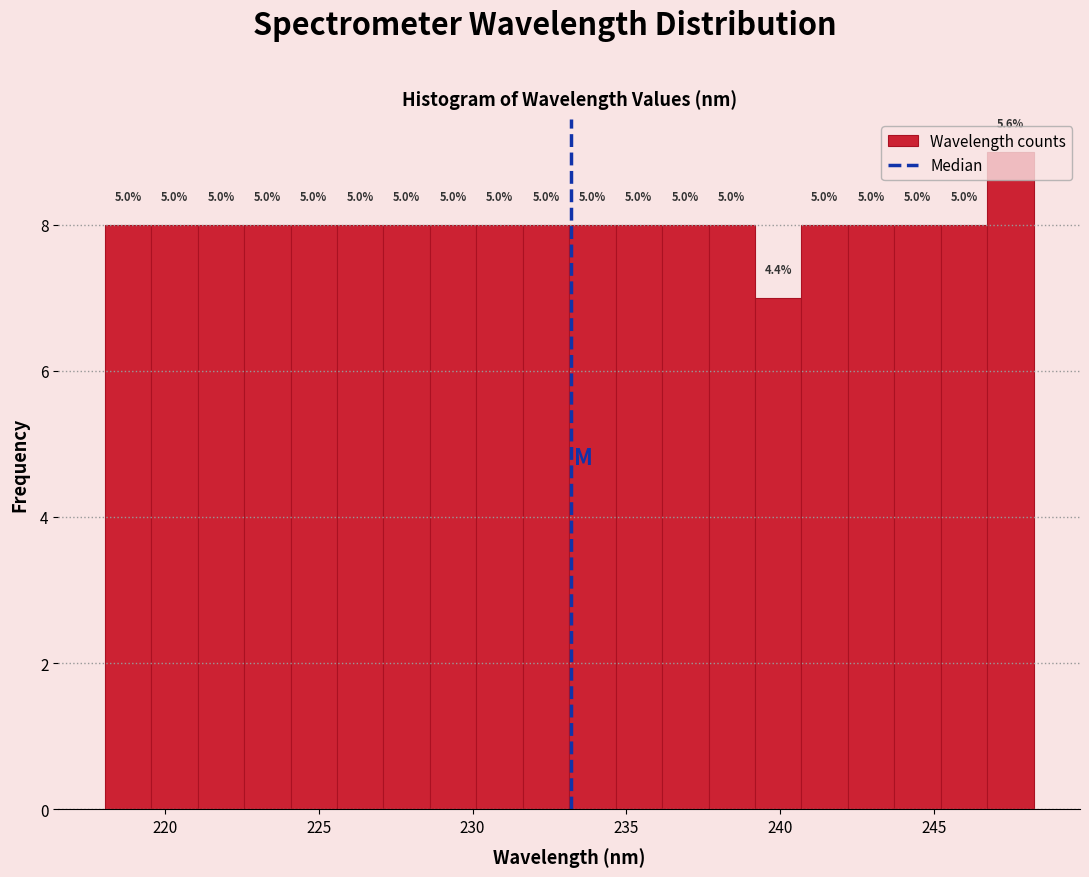

Around what value on the x-axis is the tallest bar? Give the approximate position of its centre, as read against the axis.

247.5